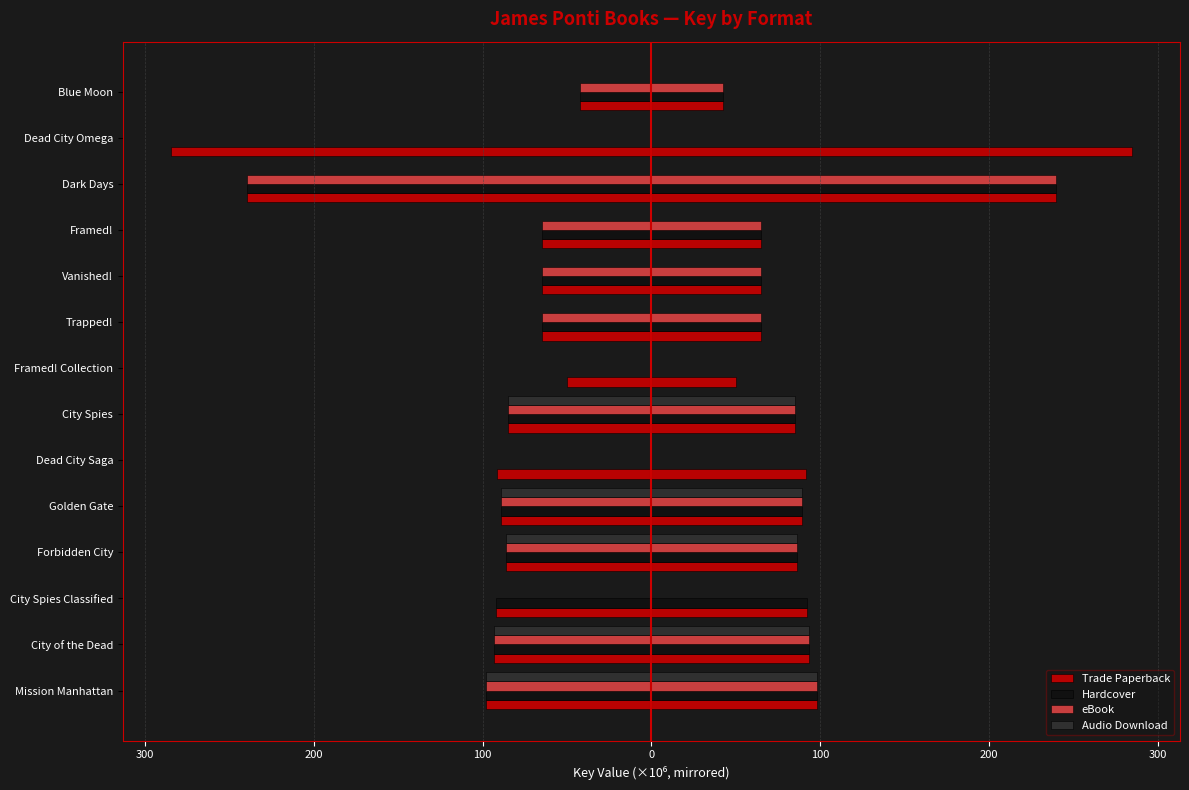

What is the sum of all Hardcover values?

1019.6